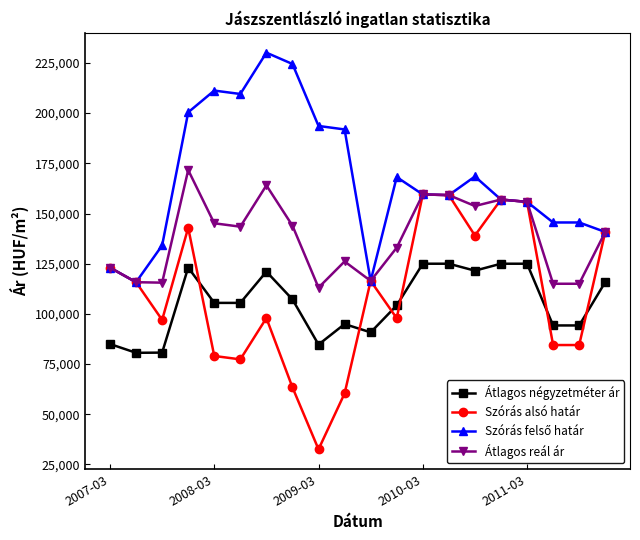

True or false: Szórás alsó határ has more than 1 points higher than both neighbors.

True